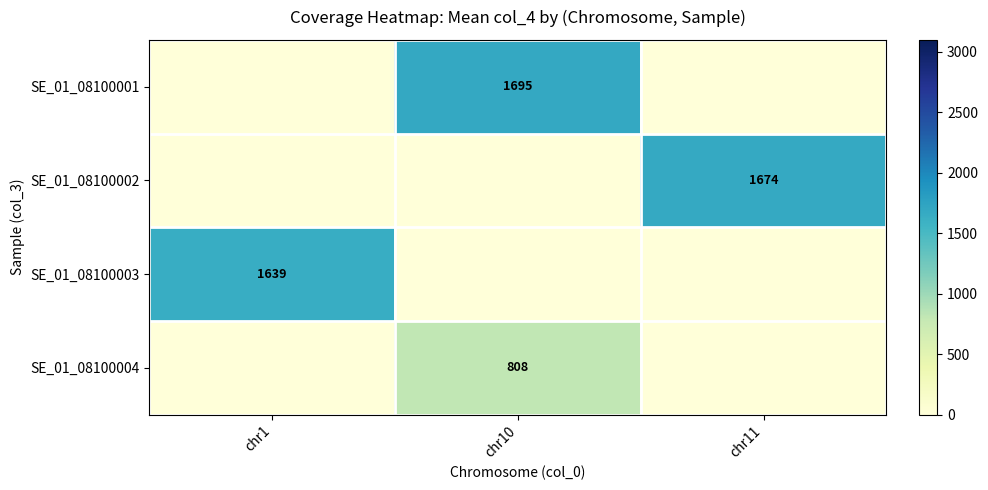

The SE_01_08100004 series shows 457 at chr10. True or false?

False